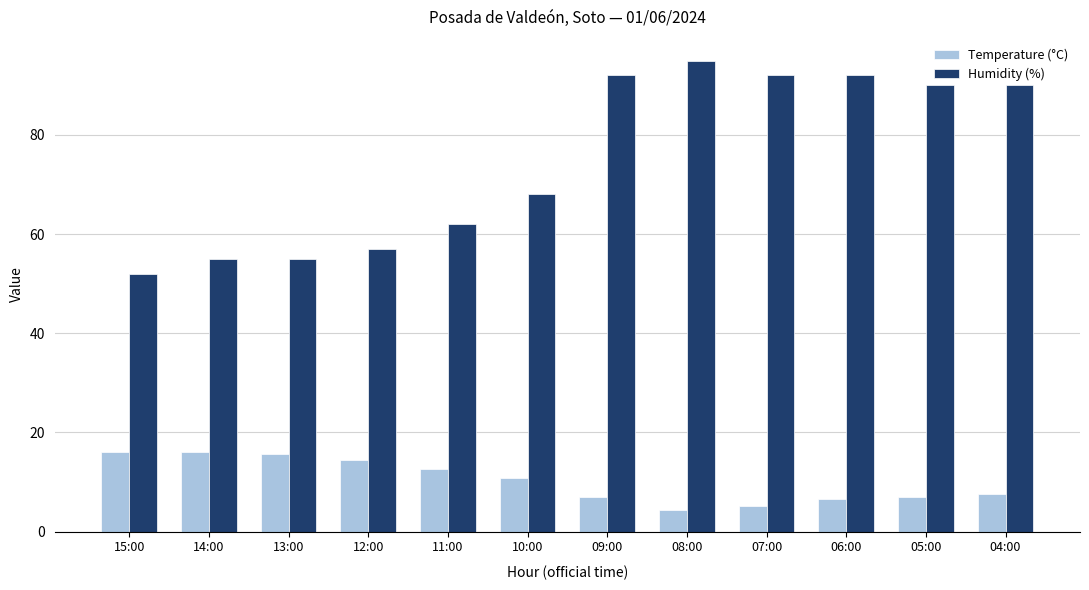

Between 10:00 and 05:00, which series saw the biggest shift?

Humidity (%)